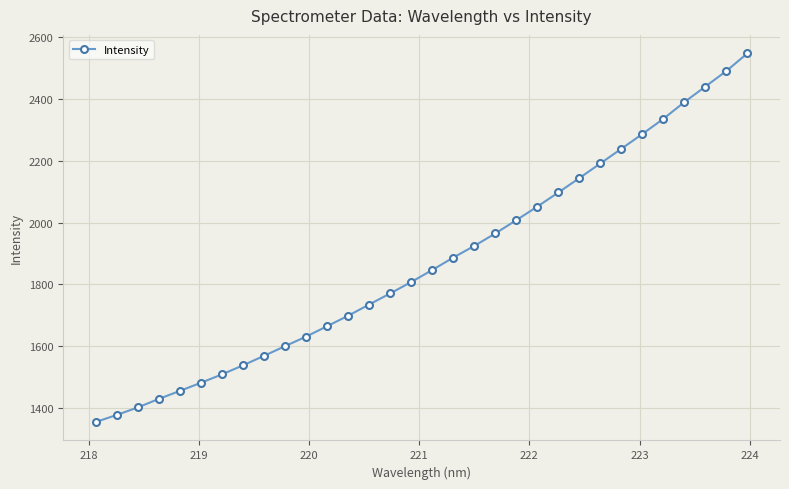

What is the minimum value shown in the chart?

1353.5